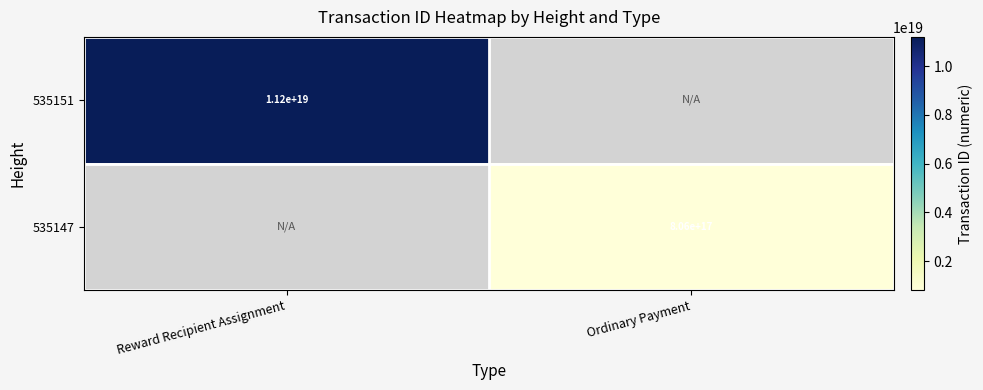

Is it true that 535147 equals 1439753411345600512 at Ordinary Payment?

False